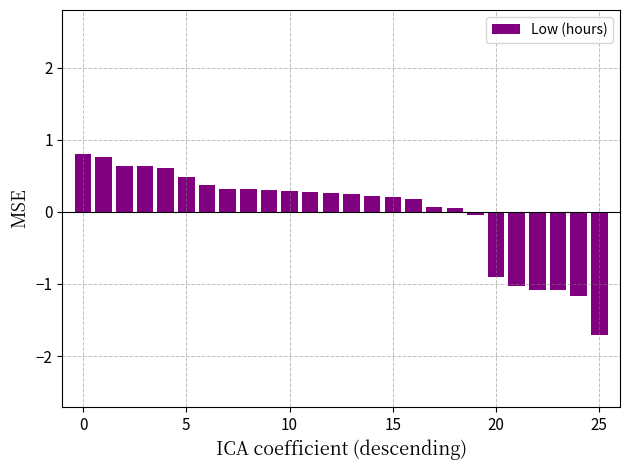

What is the difference between the second highest and second lowest values?

1.9